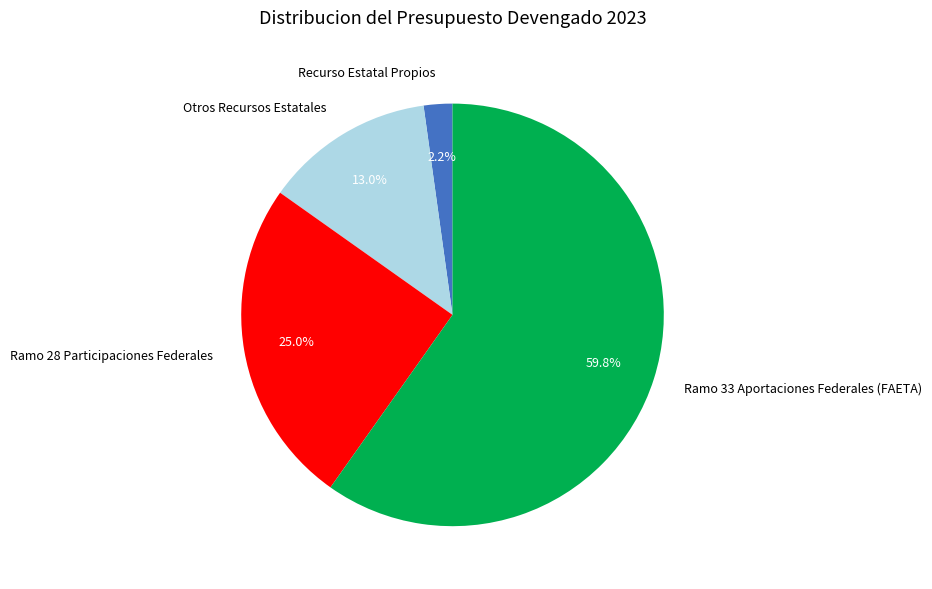

Which category has the biggest portion of the pie?

Ramo 33 Aportaciones Federales (FAETA)